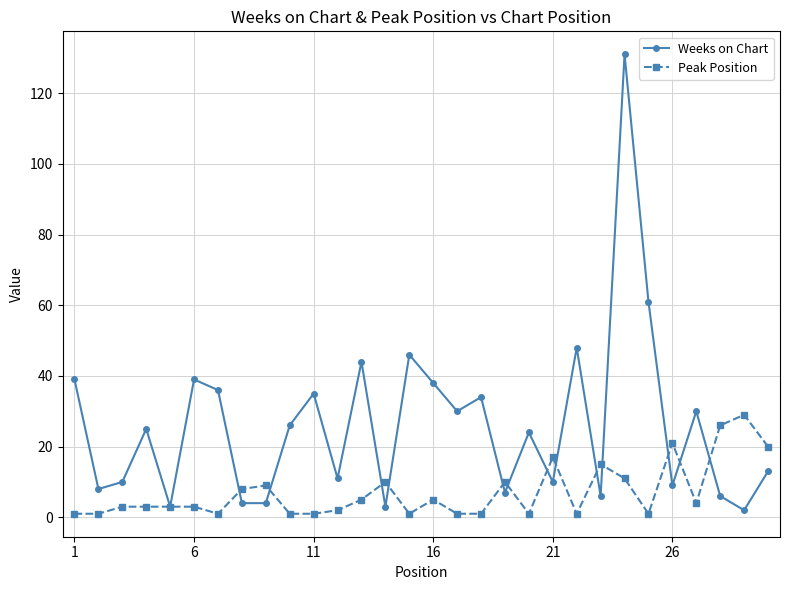

True or false: Peak Position has more than 2 interior local peaks.

True